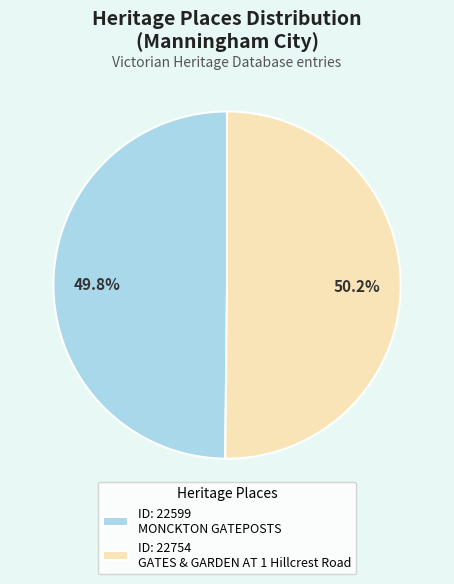

What percentage do ID: 22754 GATES & GARDEN AT 1 Hillcrest Road and ID: 22599 MONCKTON GATEPOSTS together represent?

100.0%